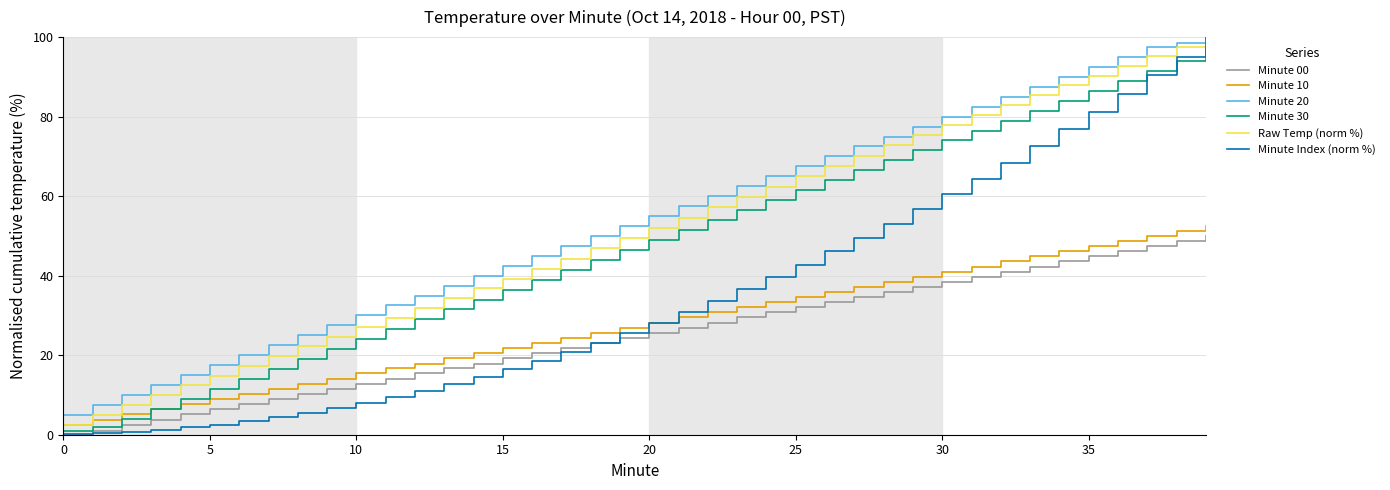

What is the highest value of the Minute 20 series?

100.0